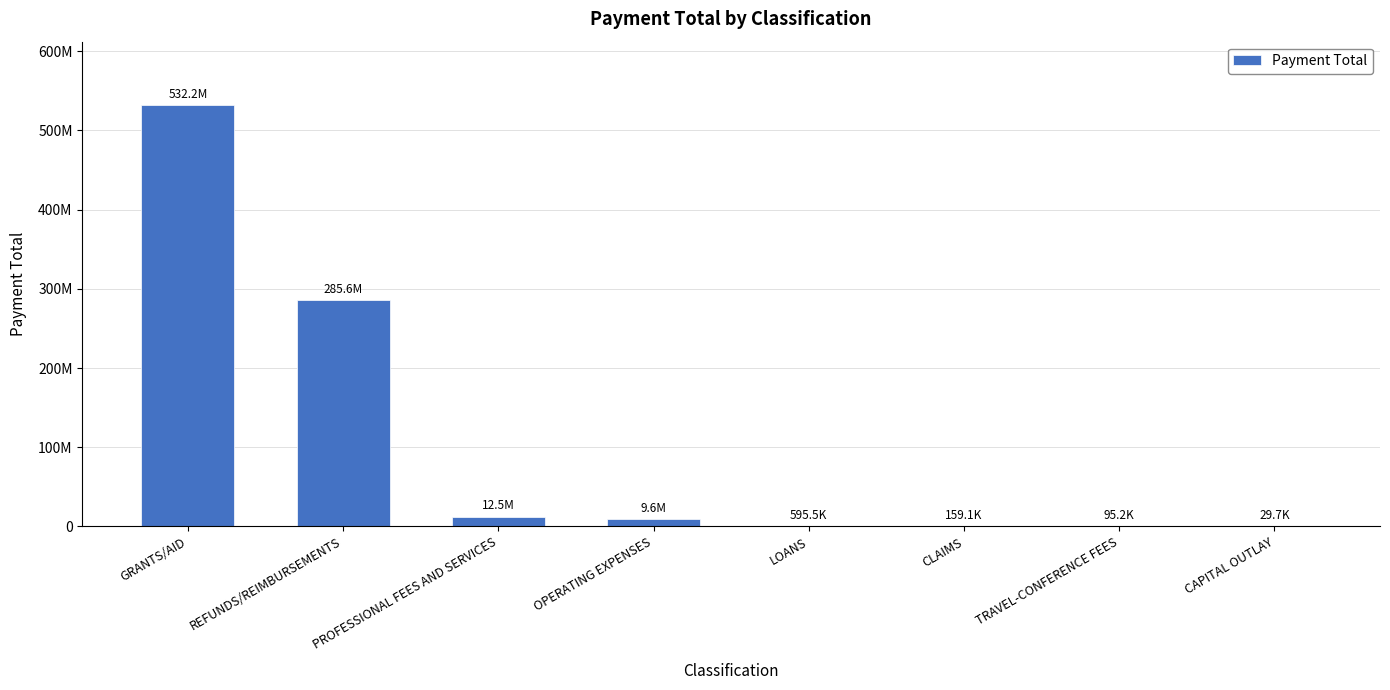

What is the sum of all values?

840825370.3